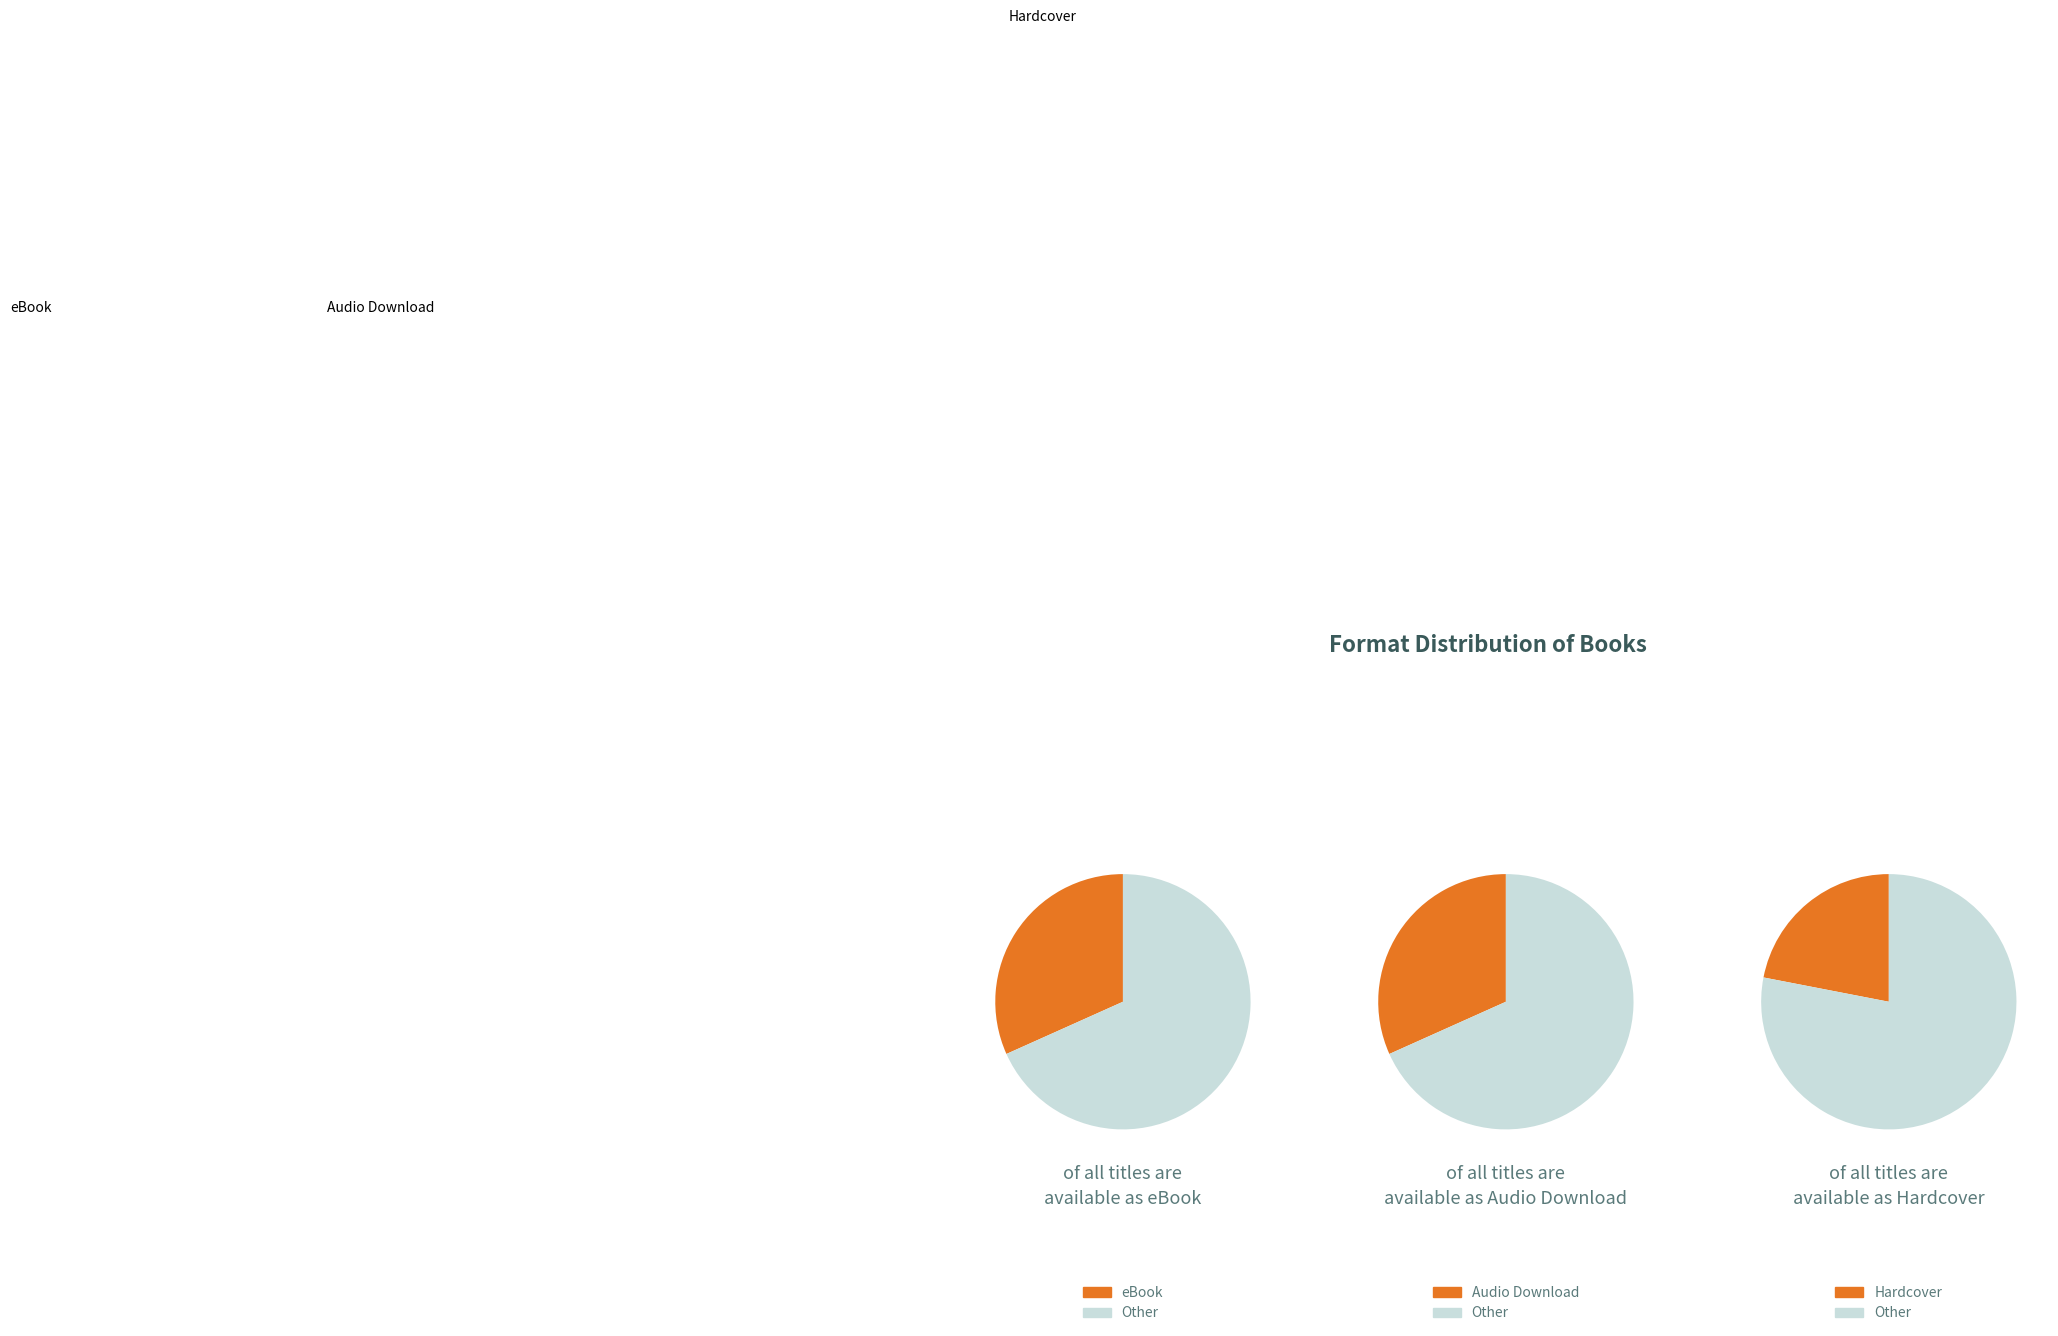

Does any single category account for the majority?

No